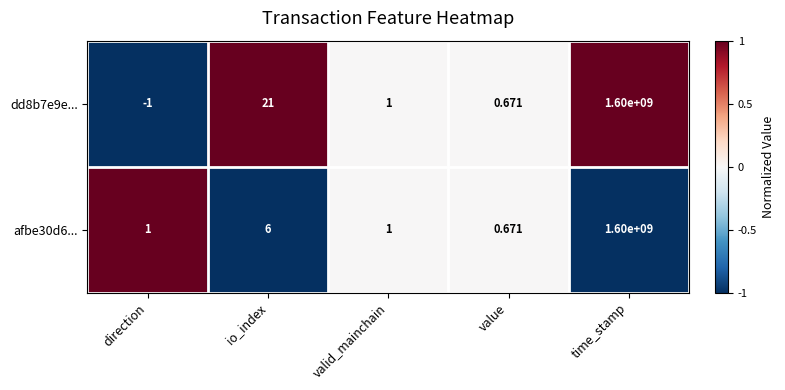

Which category has the lowest value in the afbe30d6... series?

value